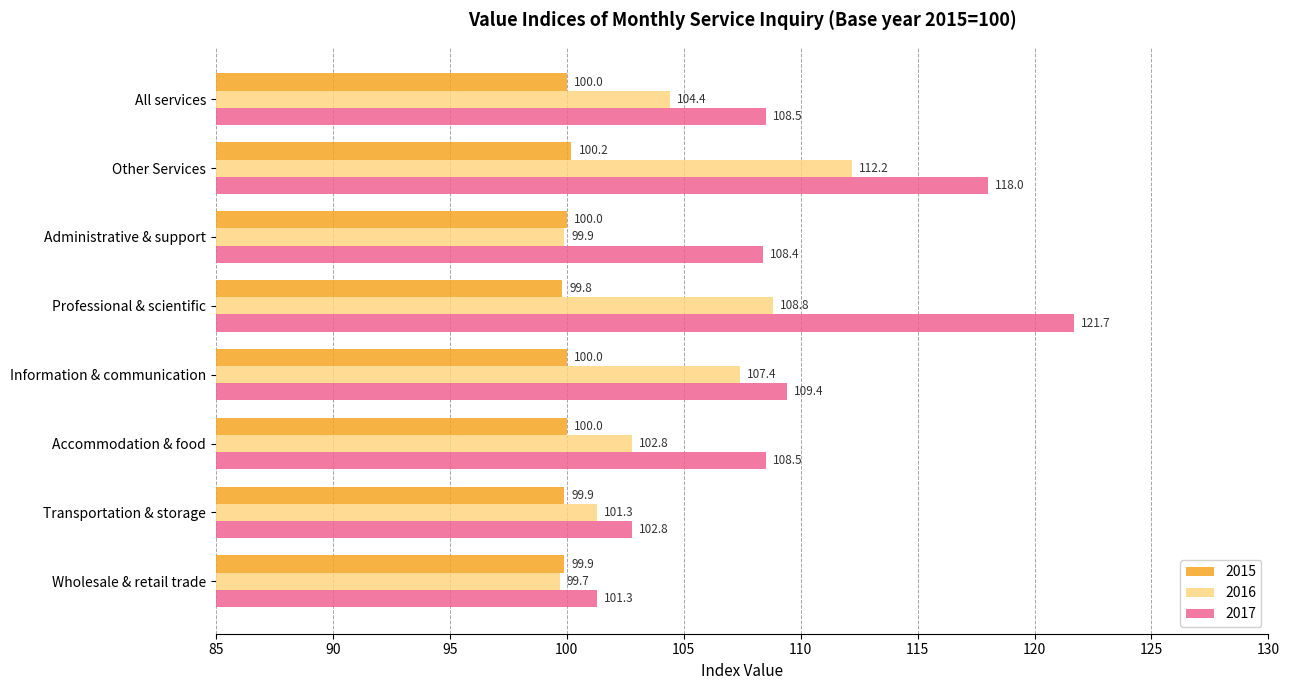

At Other Services, list the series in order from smallest to largest.

2015, 2016, 2017